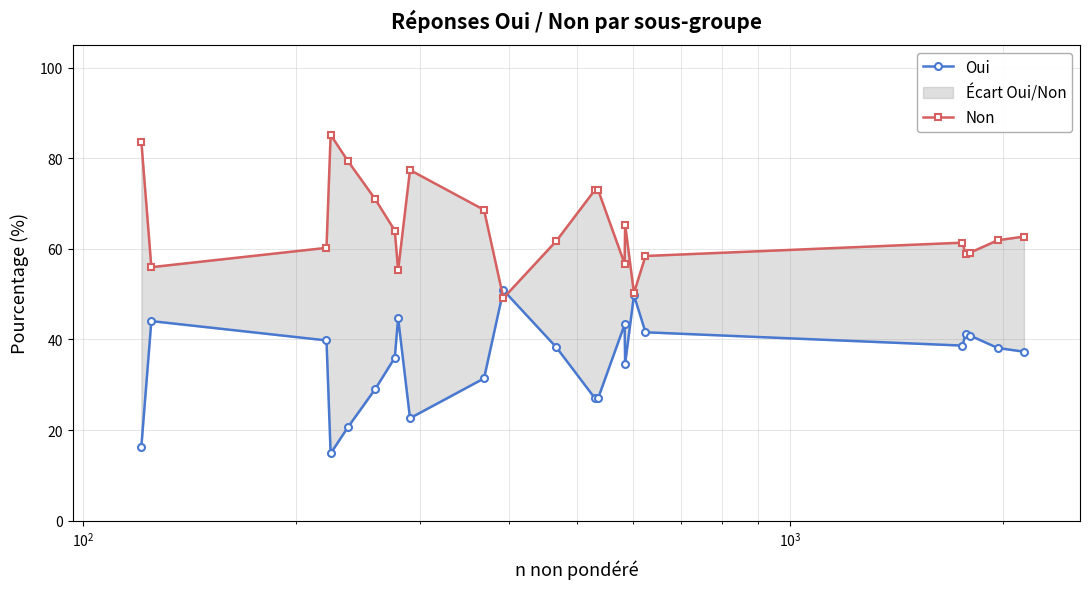

What is the greatest value displayed?

85.2